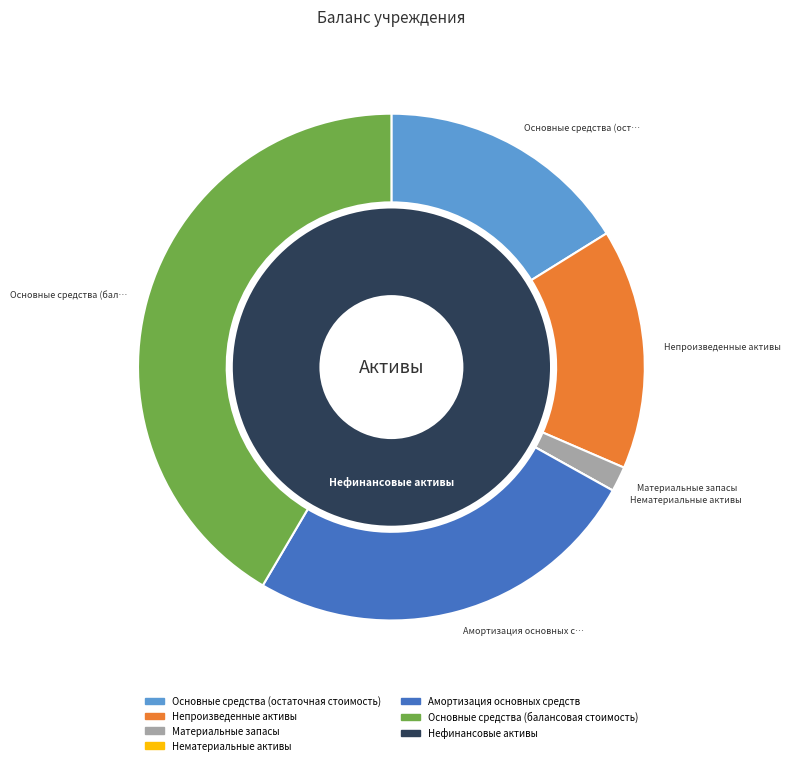

What percentage do Непроизведенные активы and Материальные запасы together represent?

16.9%